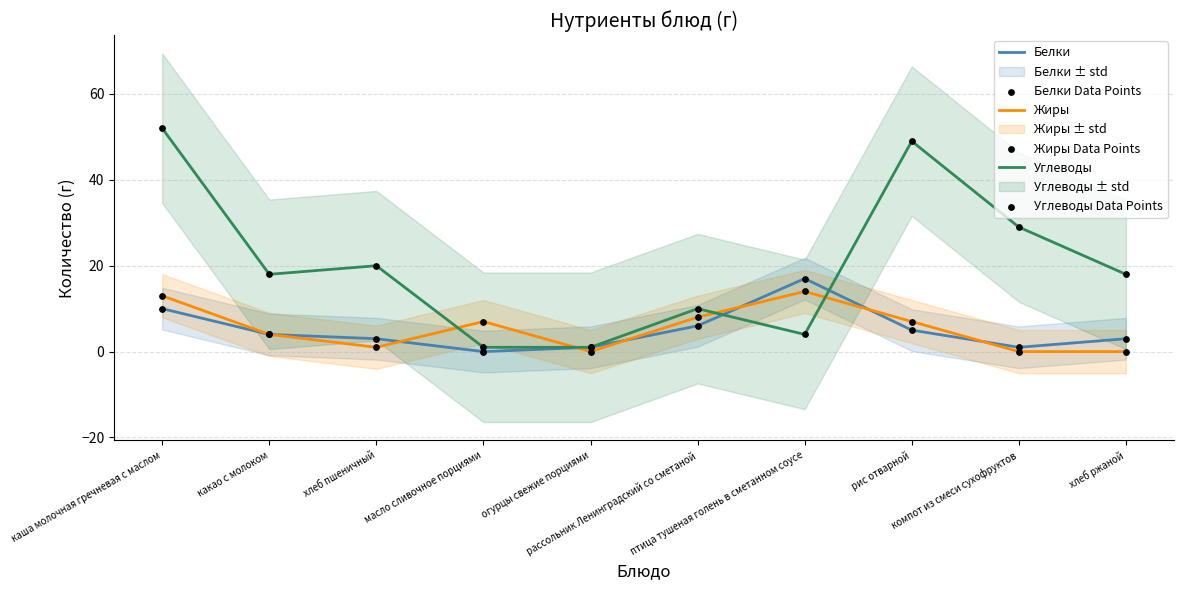

Is the value of Жиры at рис отварной greater than the value of Белки Data Points at каша молочная гречневая с маслом?

No